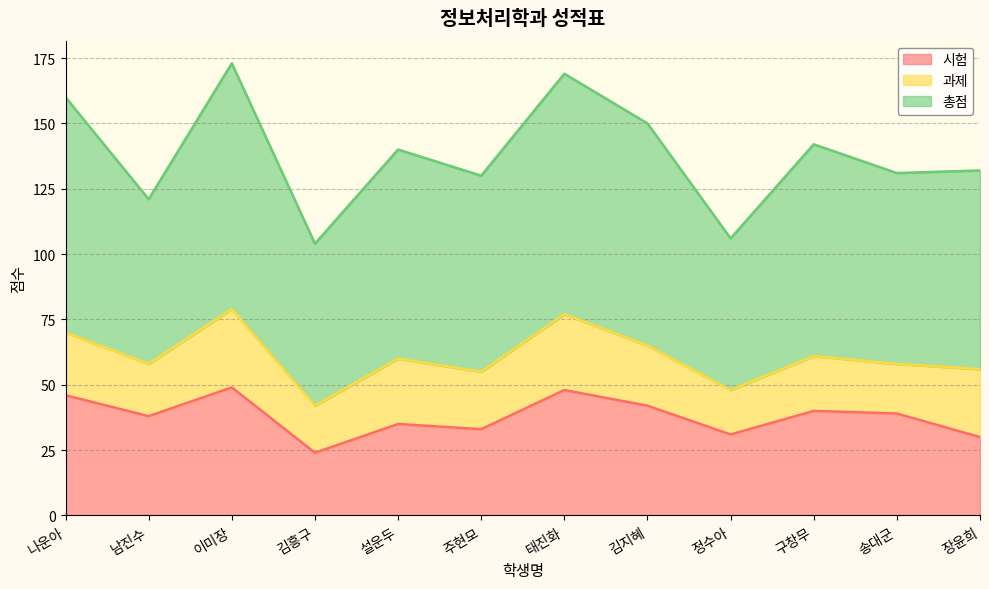

Between 이미장 and 구창무, which series saw the biggest shift?

총점